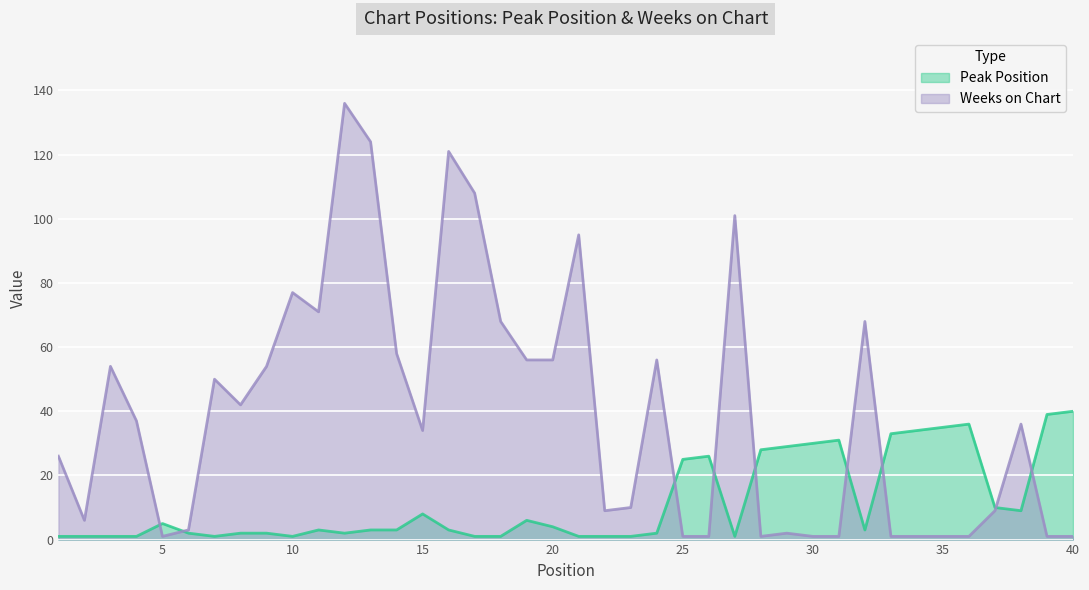

What is the maximum value shown in the chart?

136